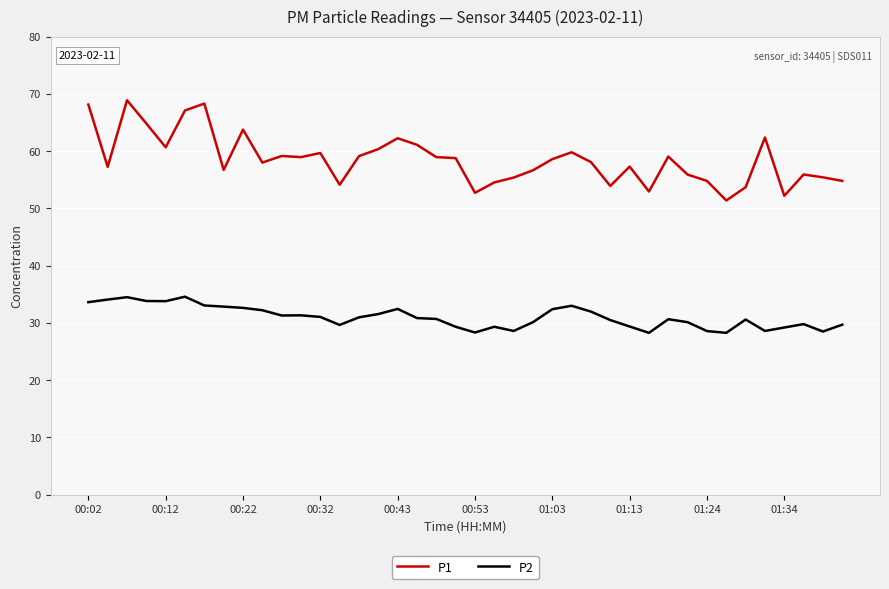

What is the greatest value displayed?

68.9